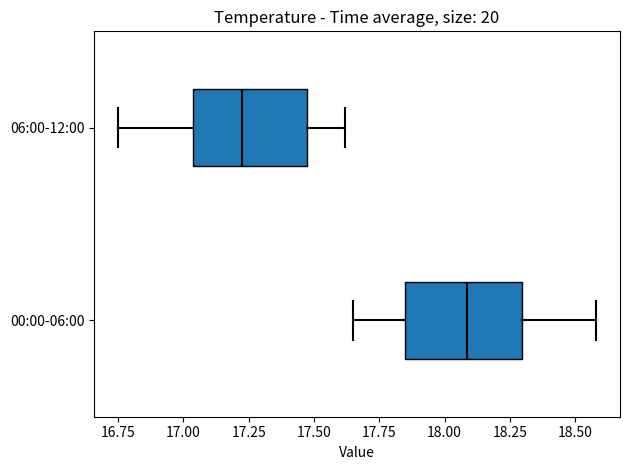

Which box's median line is the furthest to the left?

06:00-12:00